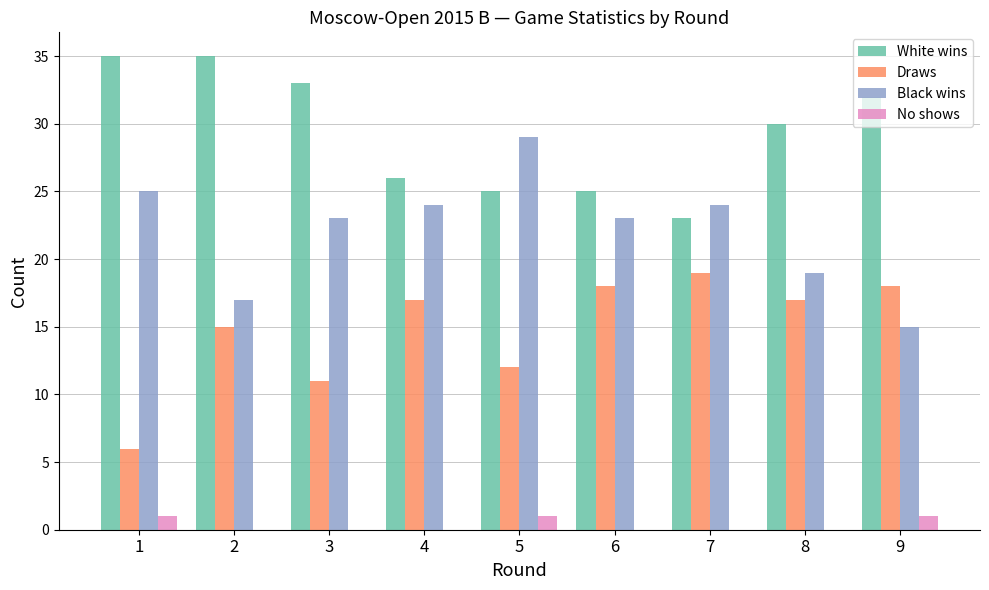

What are all the series names shown in the legend?

White wins, Draws, Black wins, No shows